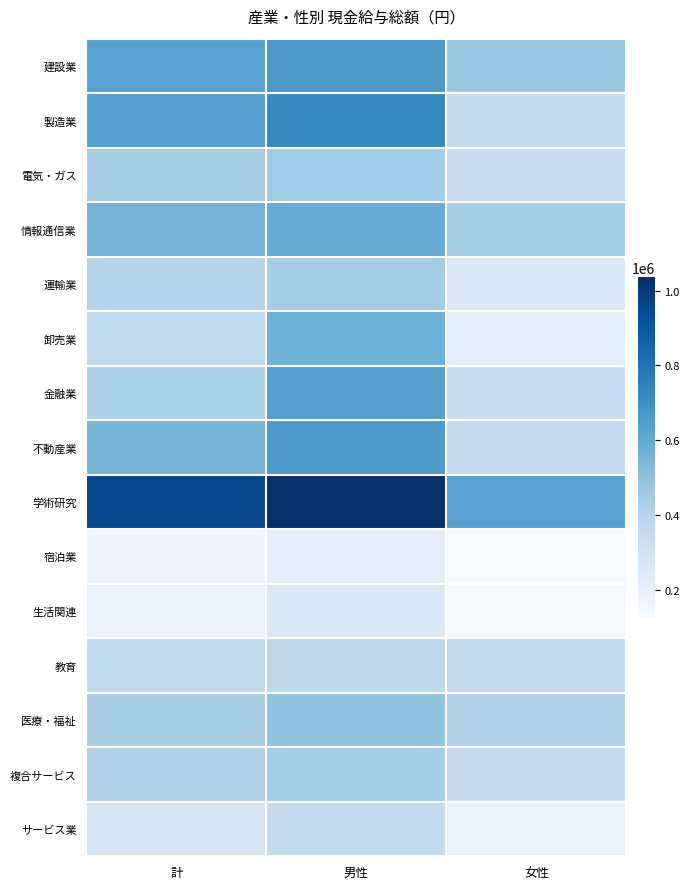

Count the number of categories in the chart.

3